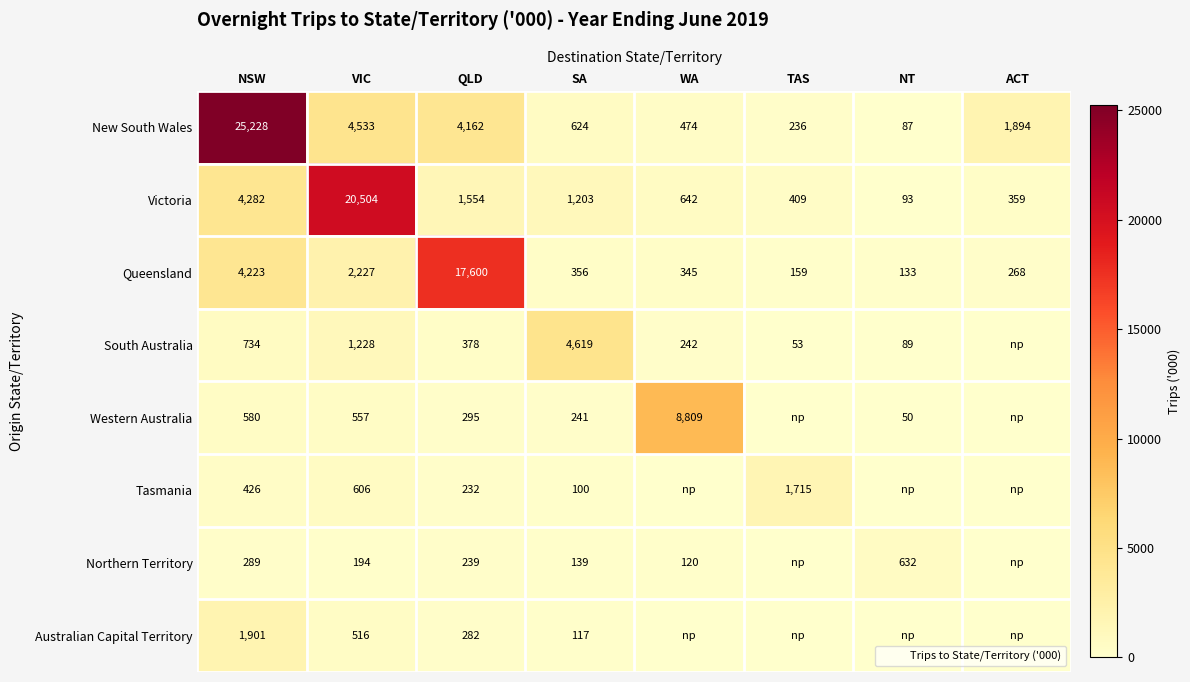

At which category is the sum across all series the highest?

NSW